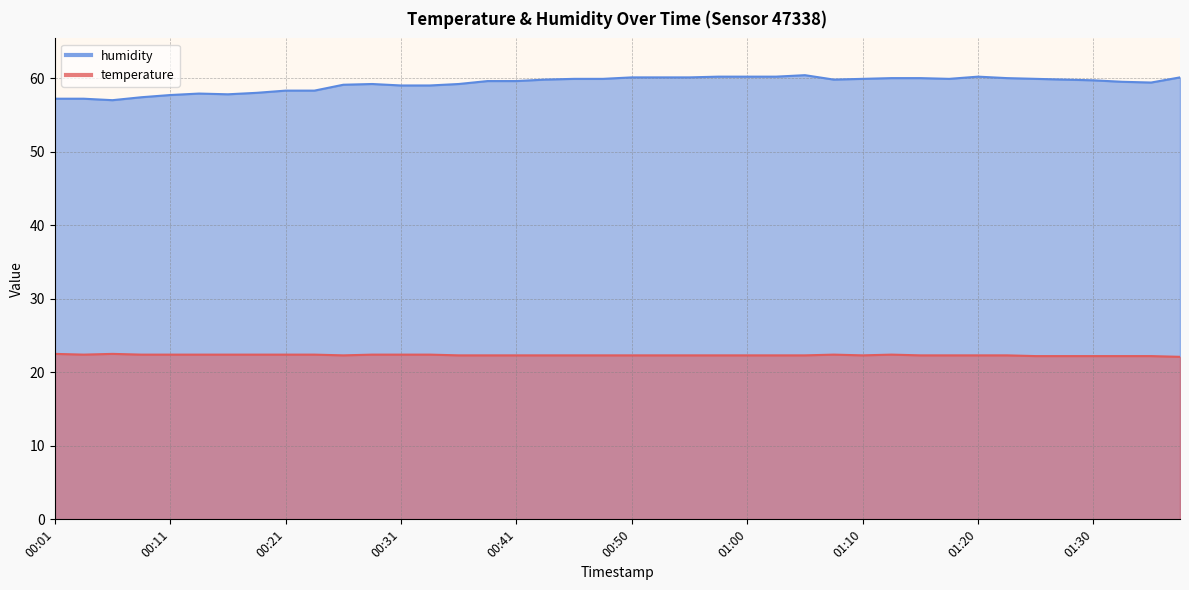

What is the label of the 12th point from the left?

00:28